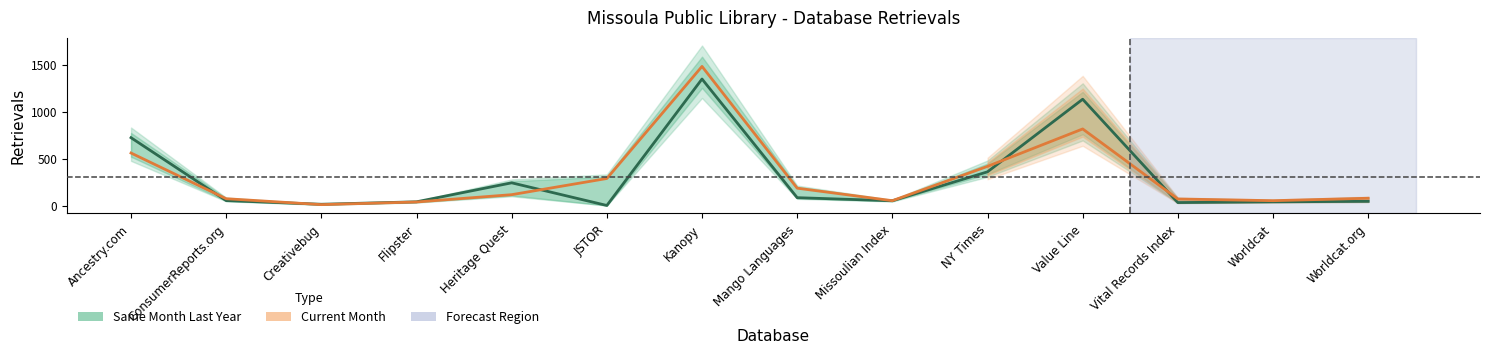

Read the Same Month Last Year value at Mango Languages, to the nearest 10.

80